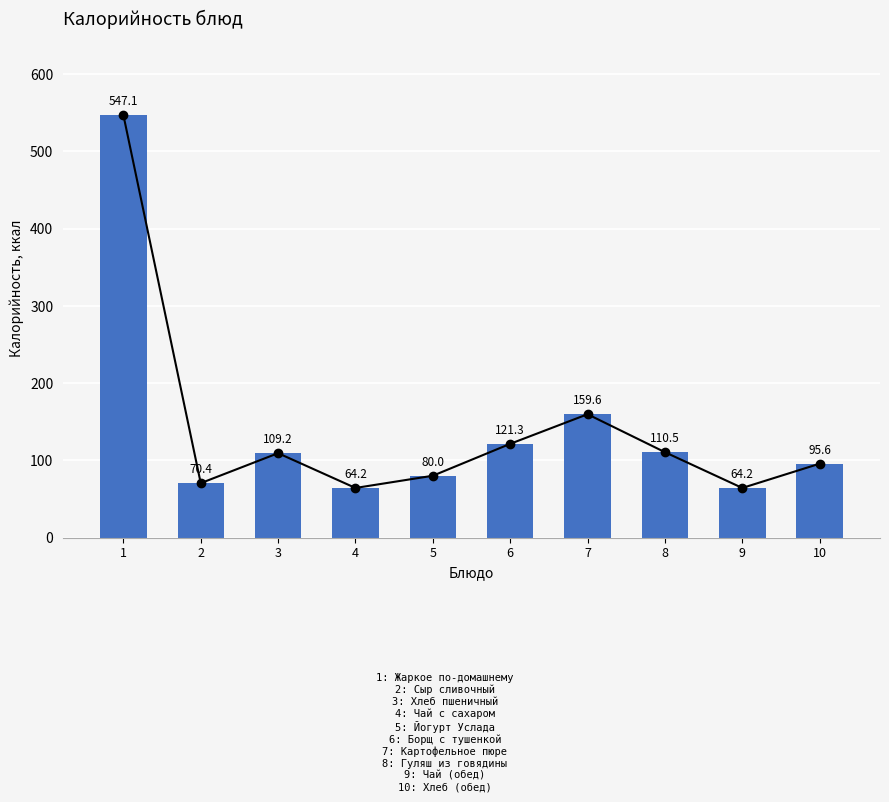

What is the minimum value shown in the chart?

64.2